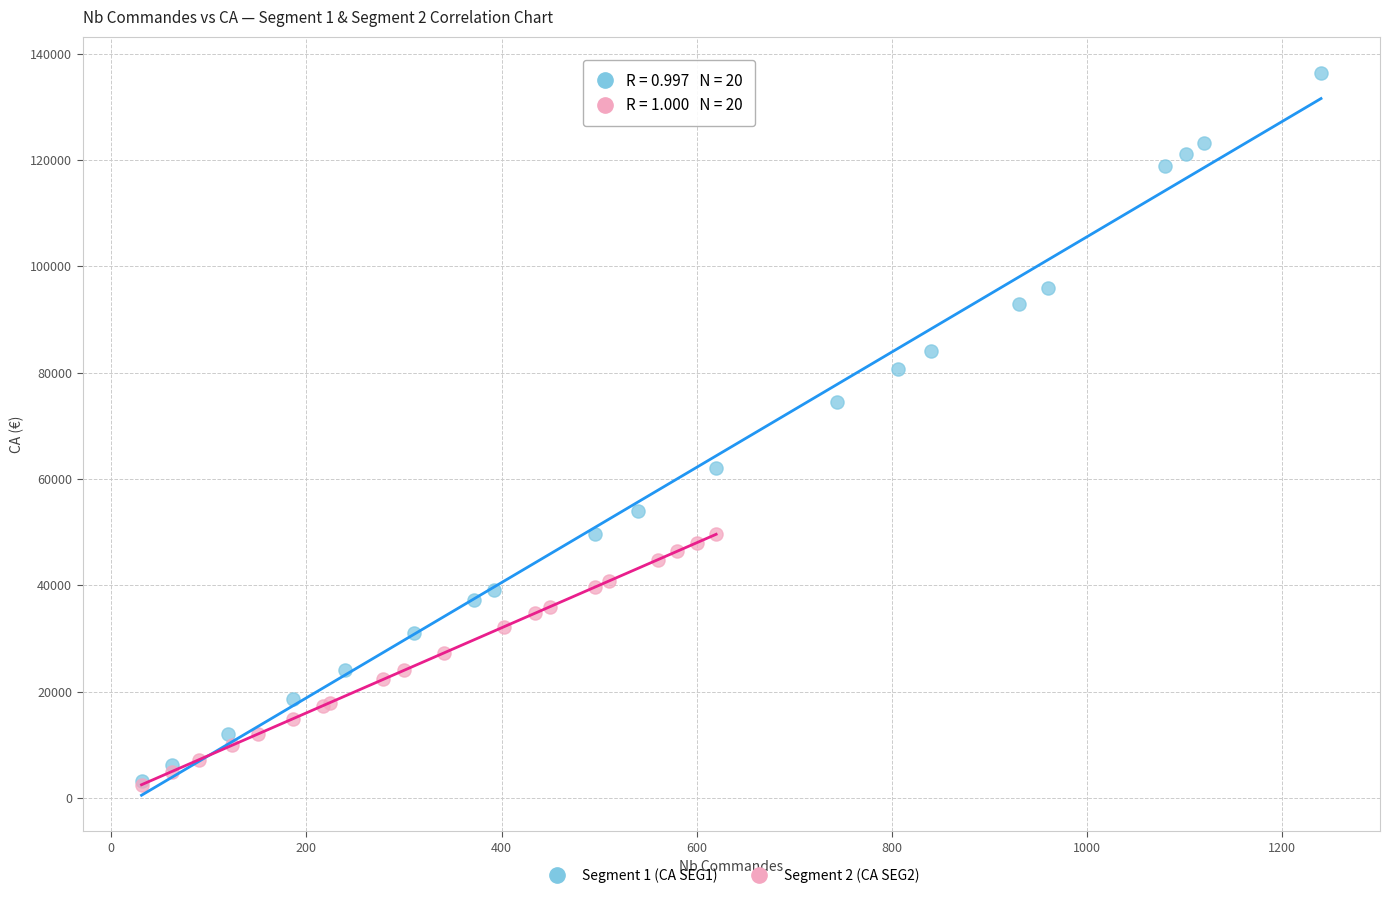

Which series reaches the maximum Y coordinate?

Segment 1 (CA SEG1)